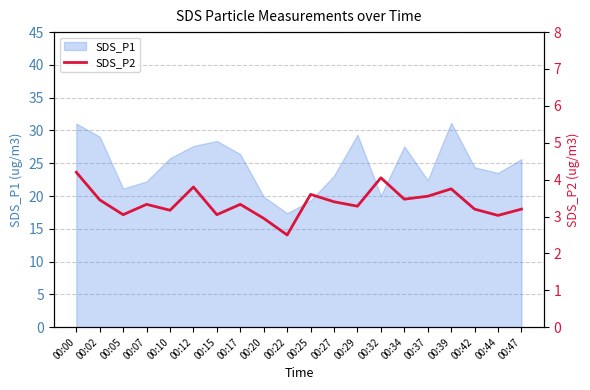

Is it true that SDS_P1 equals 45.8 at 00:02?

False